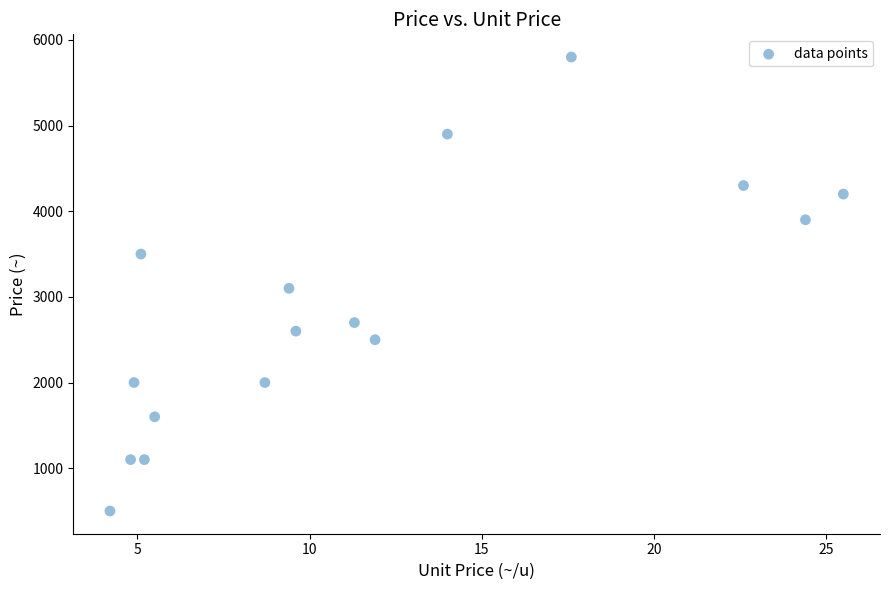

What is the range of Y values (max minus min)?

5300